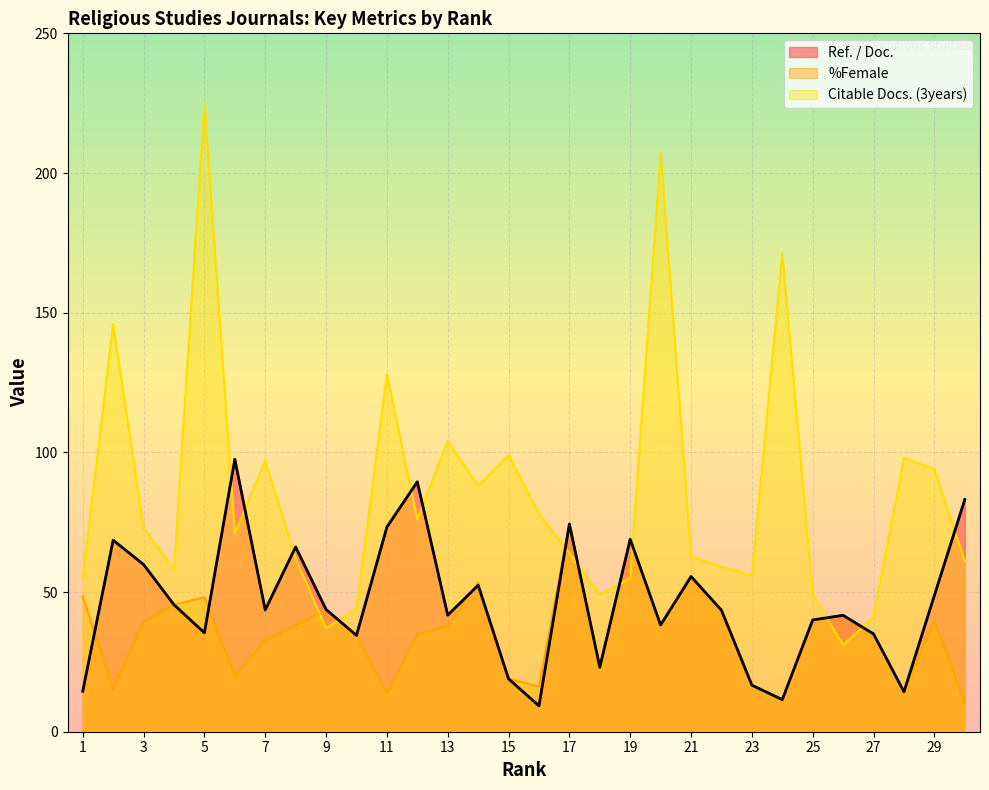

At how many categories does at least one series exceed 158?

3